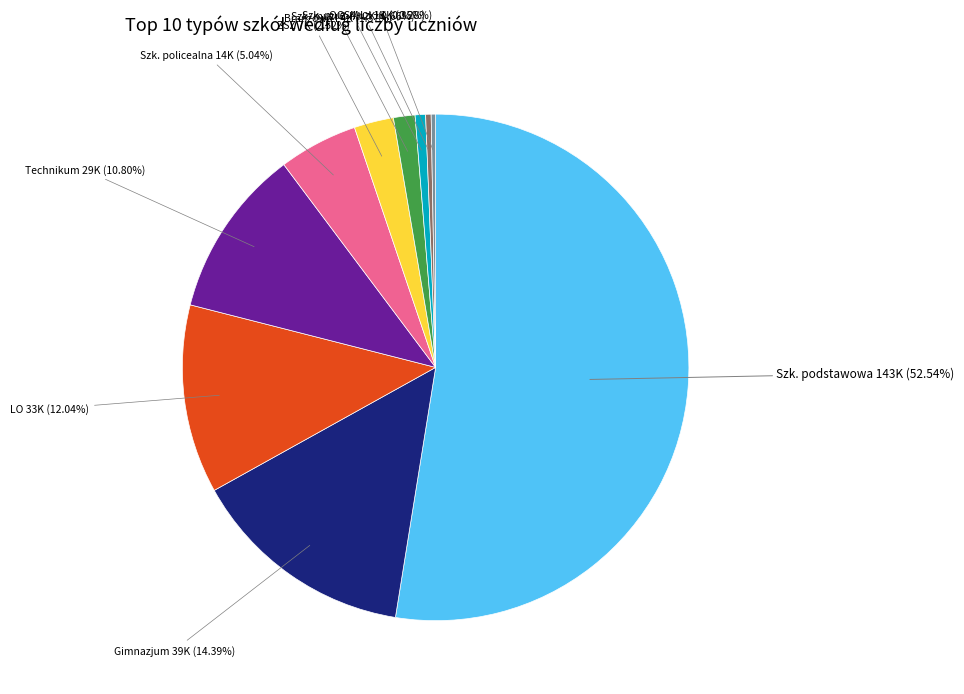

Does any single category account for the majority?

Yes